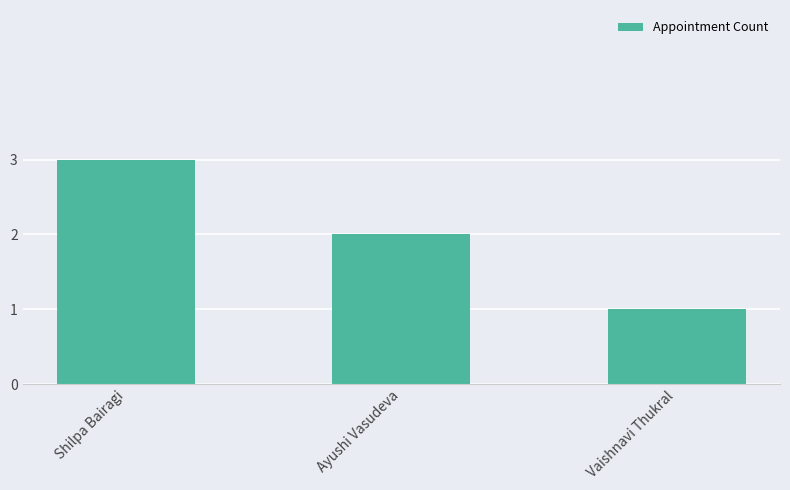

Between Vaishnavi Thukral and Shilpa Bairagi, which is larger?

Shilpa Bairagi